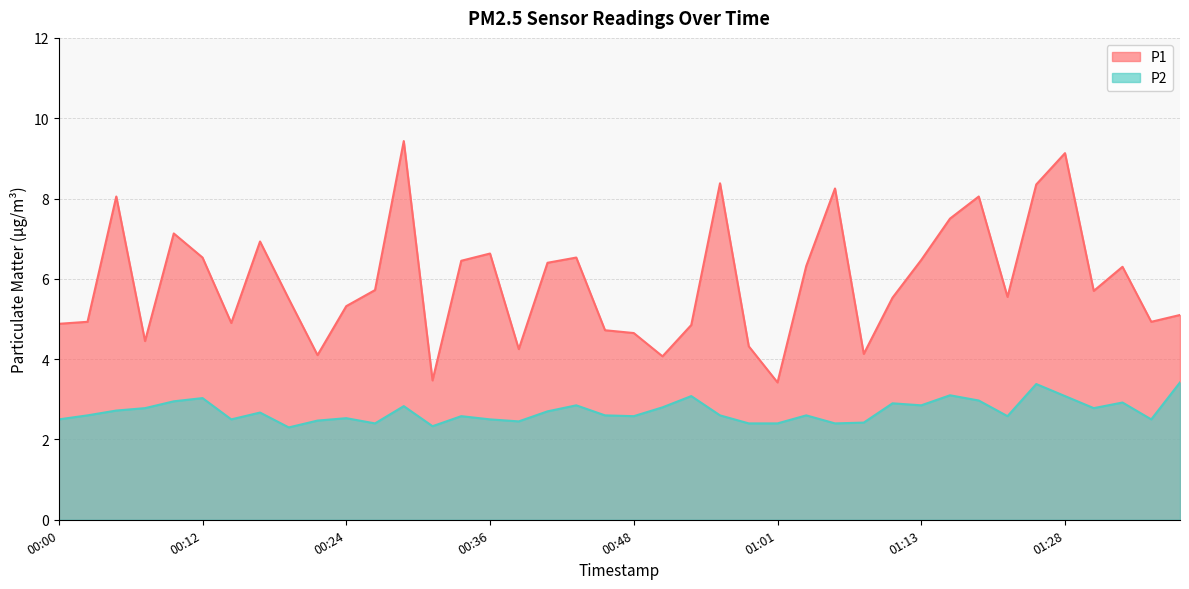

True or false: P2 and P1 intersect in this chart.

False